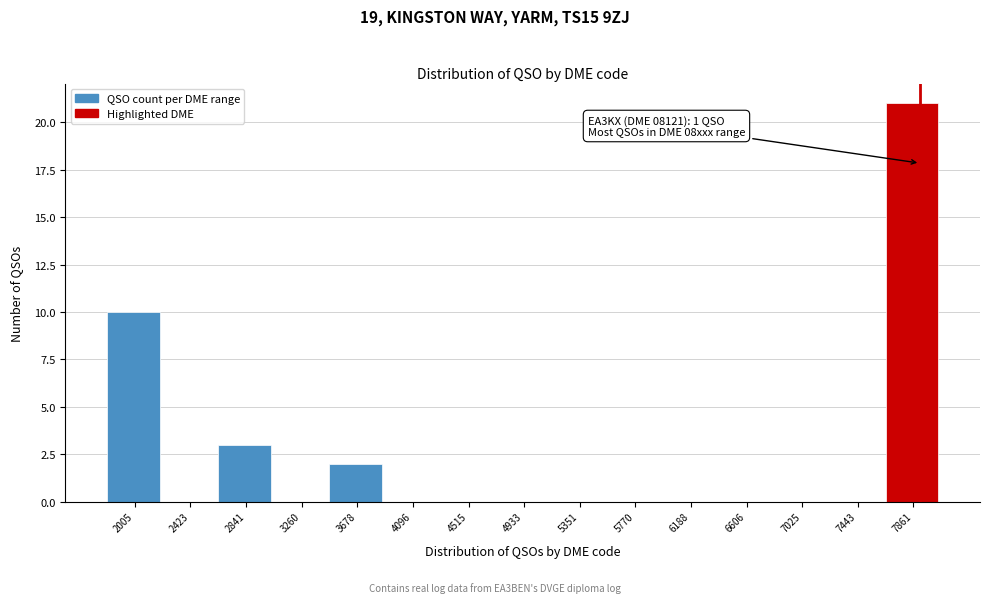

Reading left to right, extract all data points from this chart.

2005=10	2423=0	2841=3	3260=0	3678=2	4096=0	4515=0	4933=0	5351=0	5770=0	6188=0	6606=0	7025=0	7443=0	7861=21